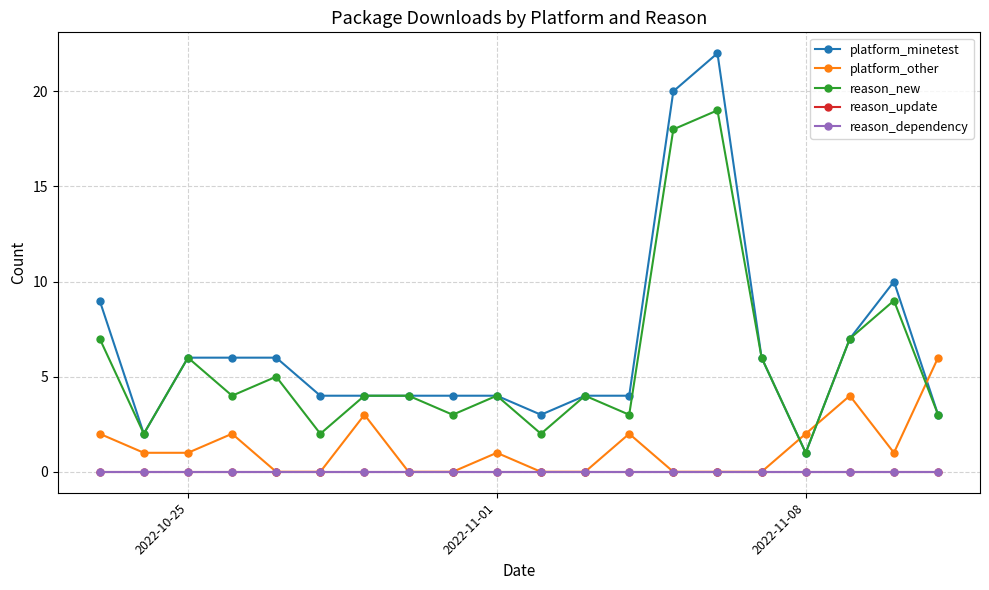

Is this an area chart (filled region under the line)?

No